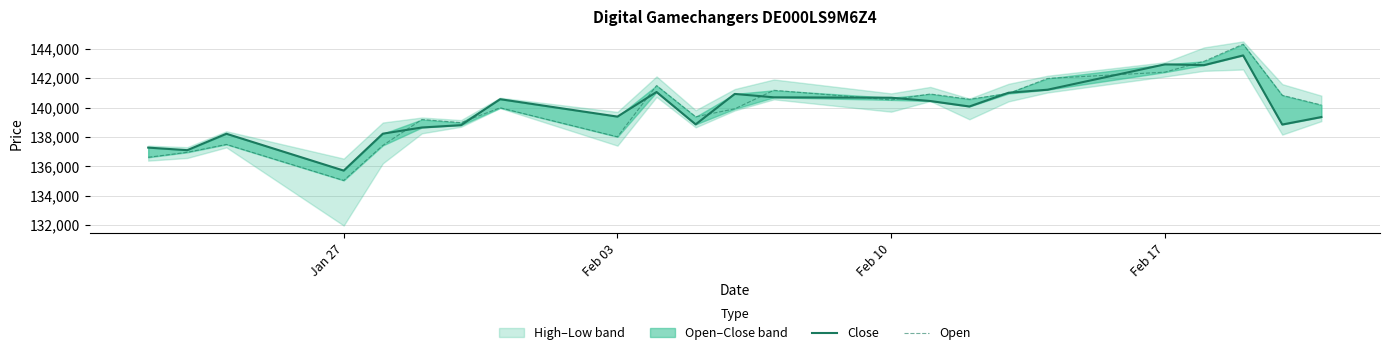

Which series has the largest total across all categories?

Open